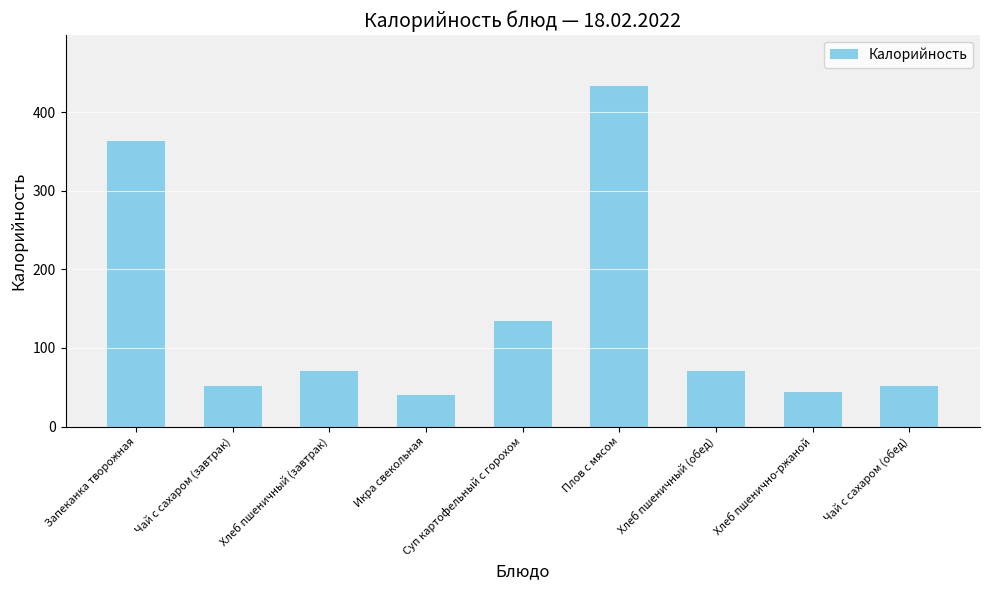

Reading left to right, extract all data points from this chart.

Запеканка творожная=363	Чай с сахаром (завтрак)=52	Хлеб пшеничный (завтрак)=71	Икра свекольная=40	Суп картофельный с горохом=134	Плов с мясом=433	Хлеб пшеничный (обед)=71	Хлеб пшенично-ржаной=44	Чай с сахаром (обед)=52